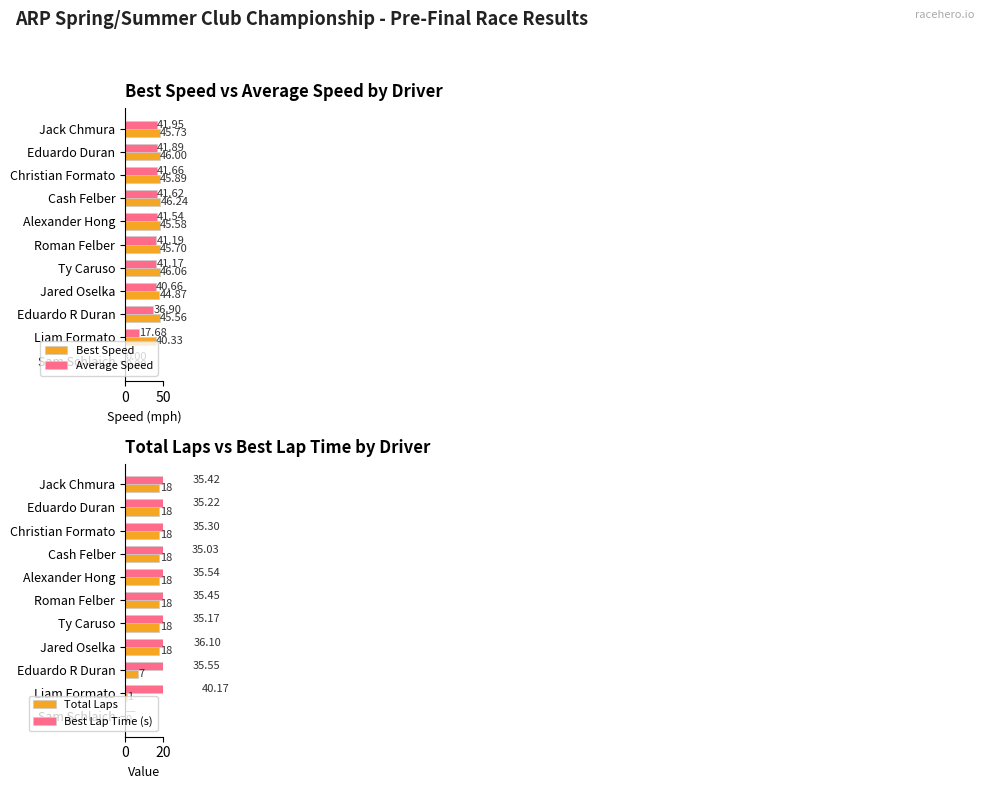

How many series are shown in this chart?

4